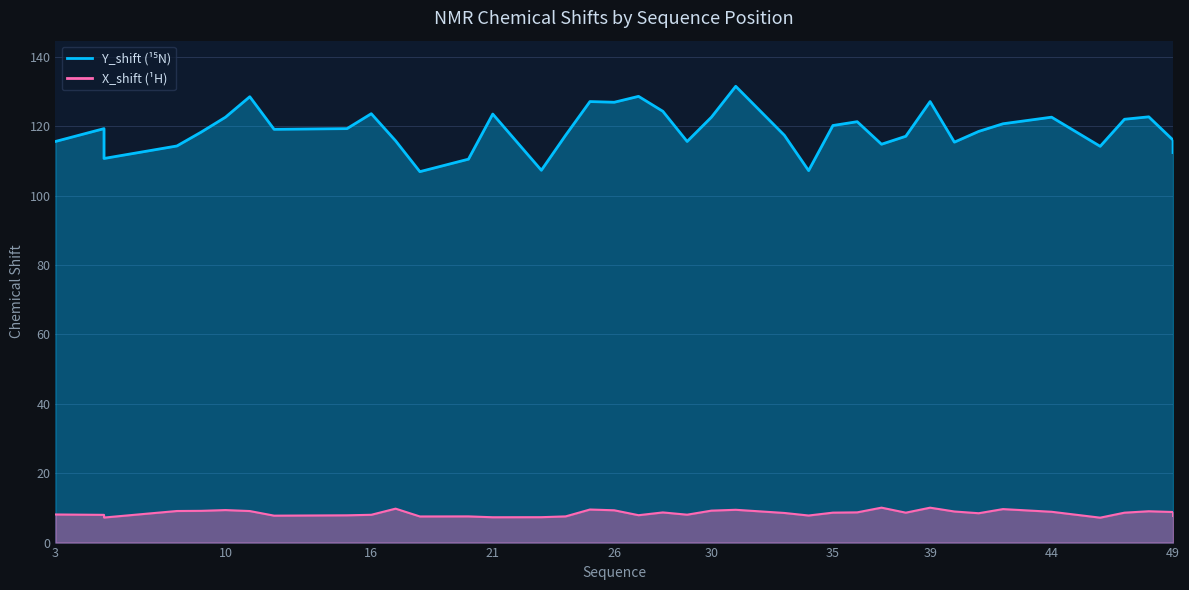

At 11, list the series in order from smallest to largest.

X_shift, Y_shift